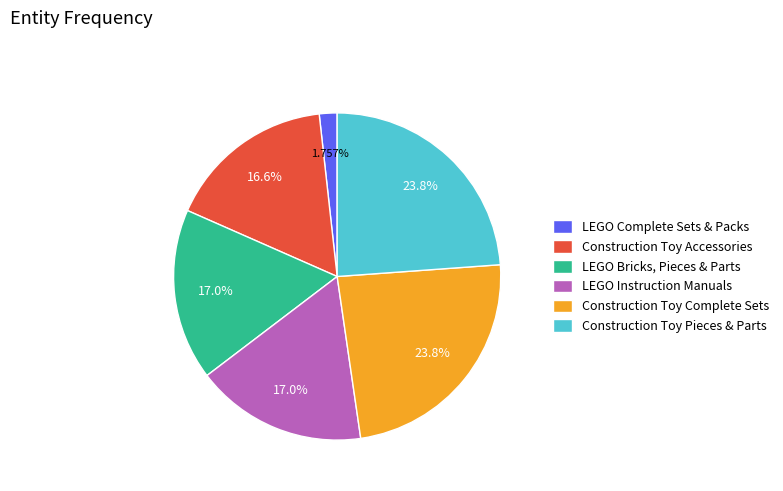

Is the sum of LEGO Bricks, Pieces & Parts and Construction Toy Accessories greater than half?

No